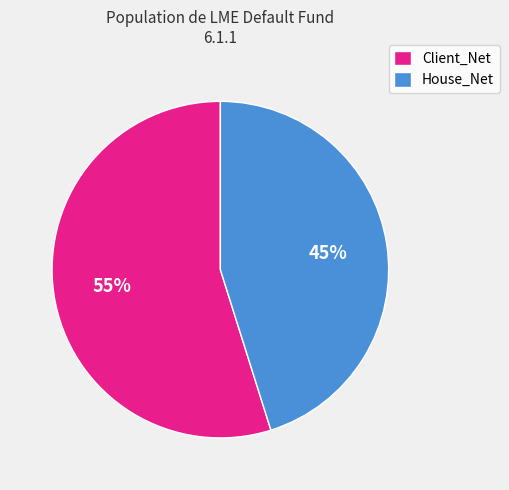

To the nearest percent, what percentage of the pie is Client_Net?

55%